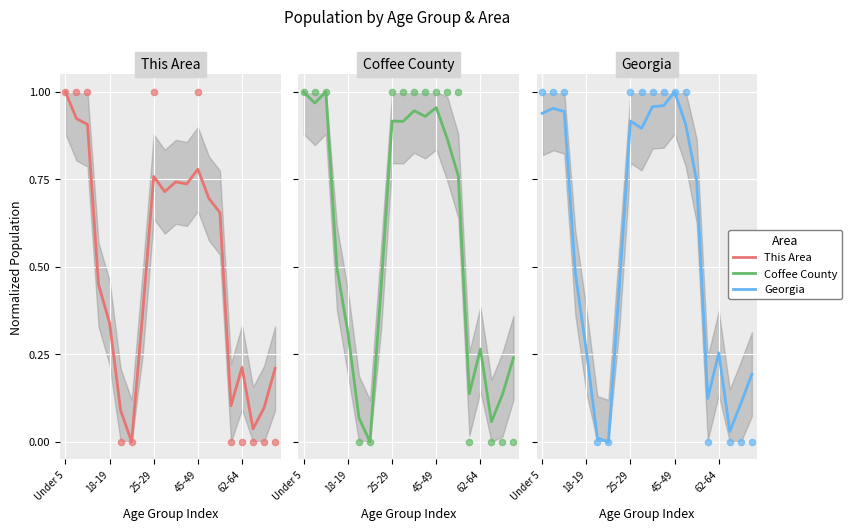

Which series has the largest total across all categories?

coffee_county